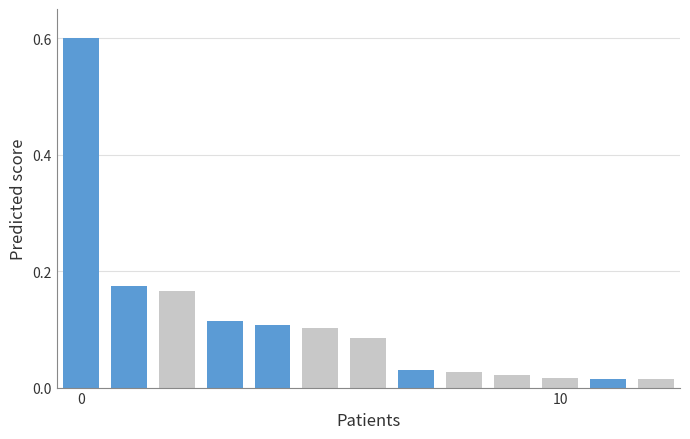

What is the maximum value shown in the chart?

0.6